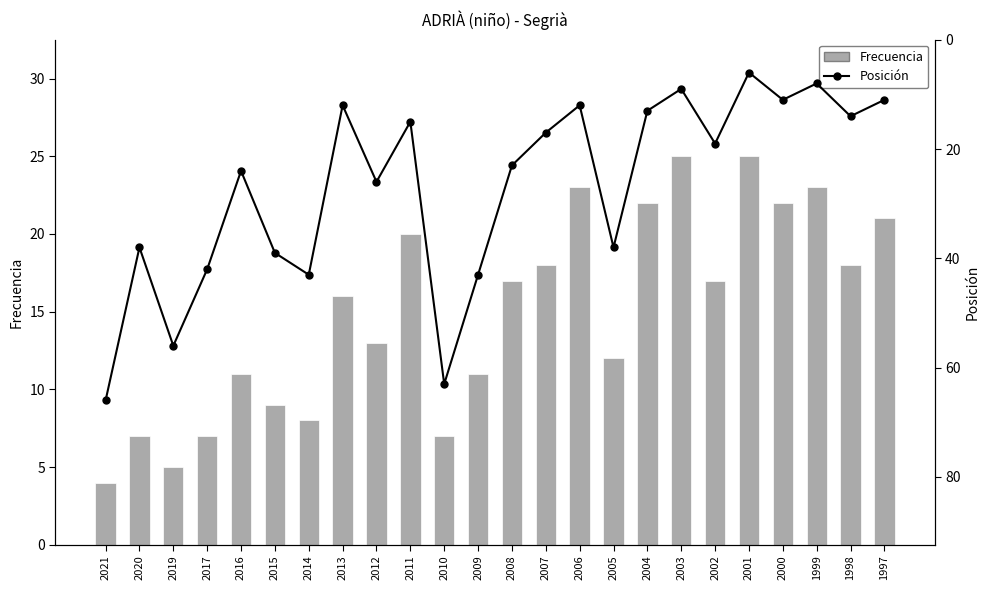

What is the difference between the second highest and minimum values in the Posición series?

57